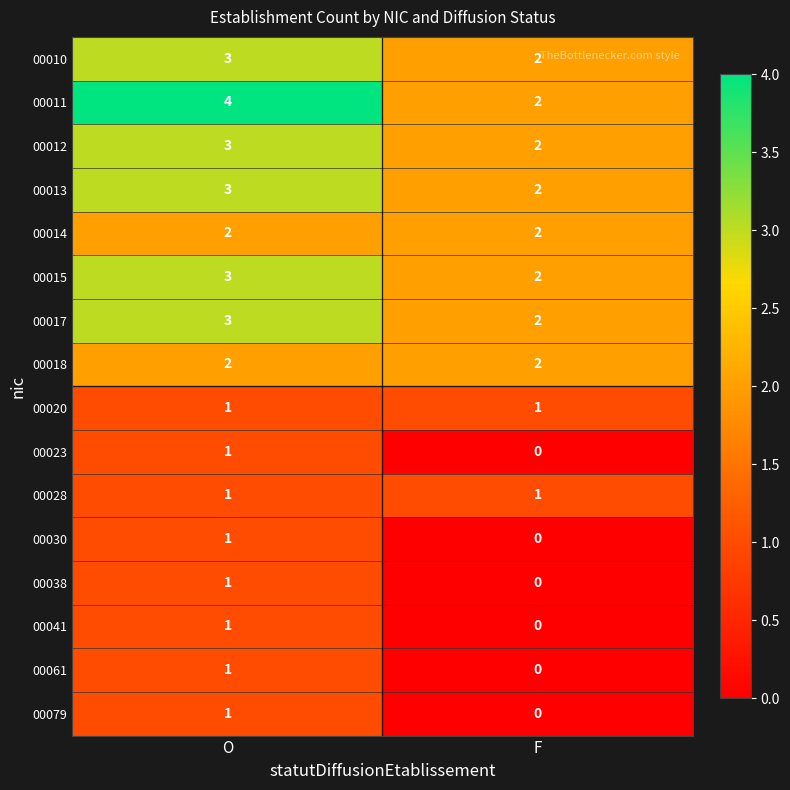

Which series has the largest total across all categories?

00011